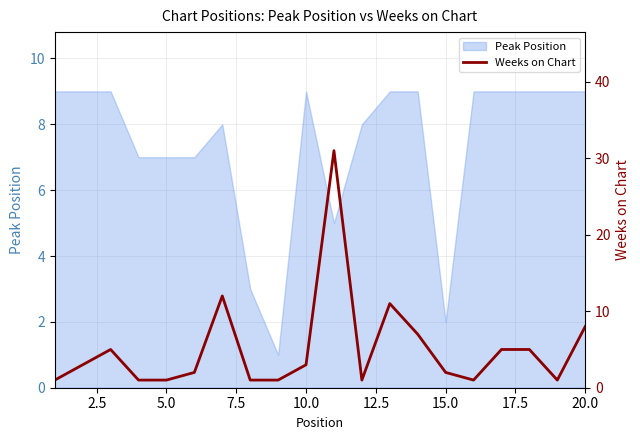

Reading right to left, list all the values displayed in this chart.

8	1	5	5	1	2	7	11	1	31	3	1	1	12	2	1	1	5	3	1